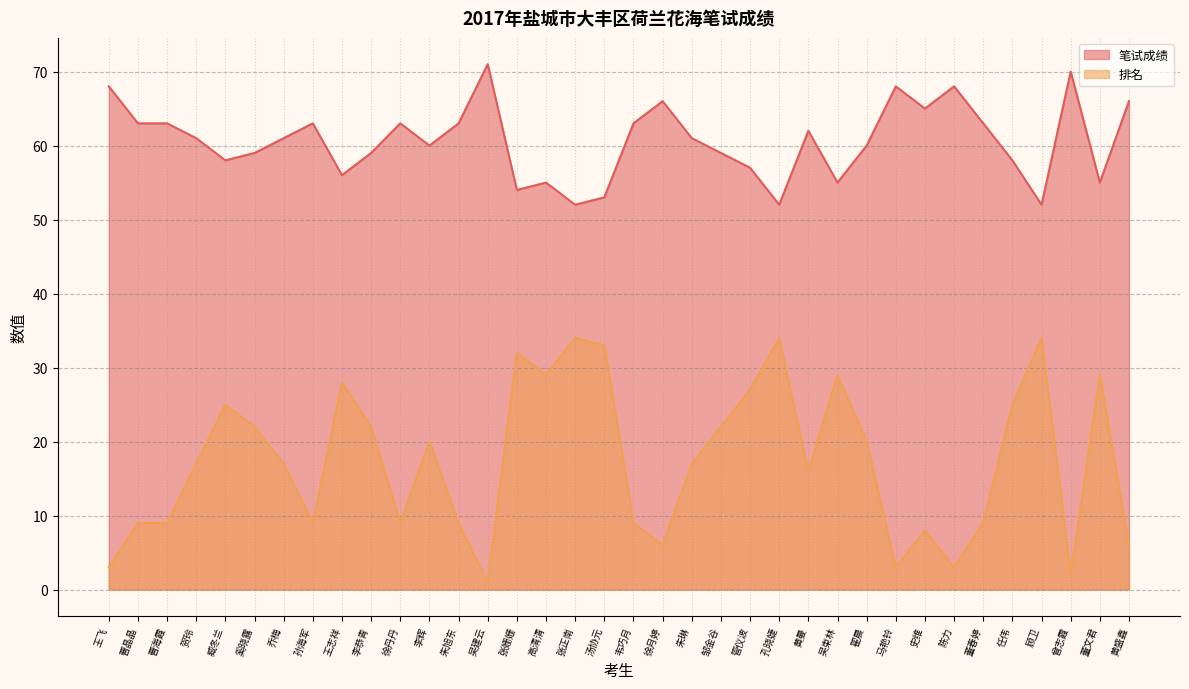

Which category has the lowest value in the 笔试成绩 series?

张正南